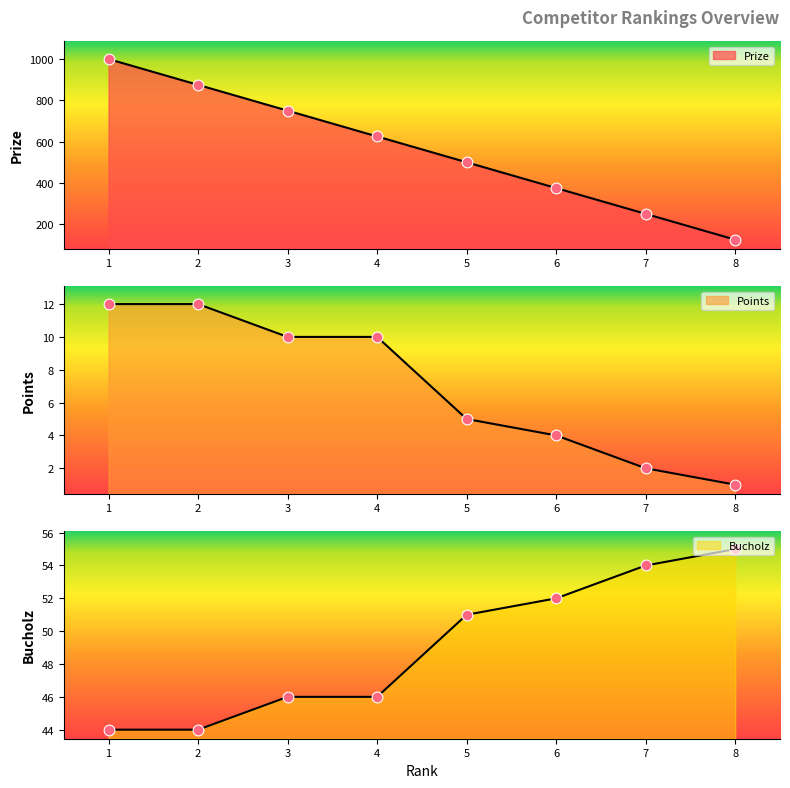

What is the total value across all series at 1?

1024